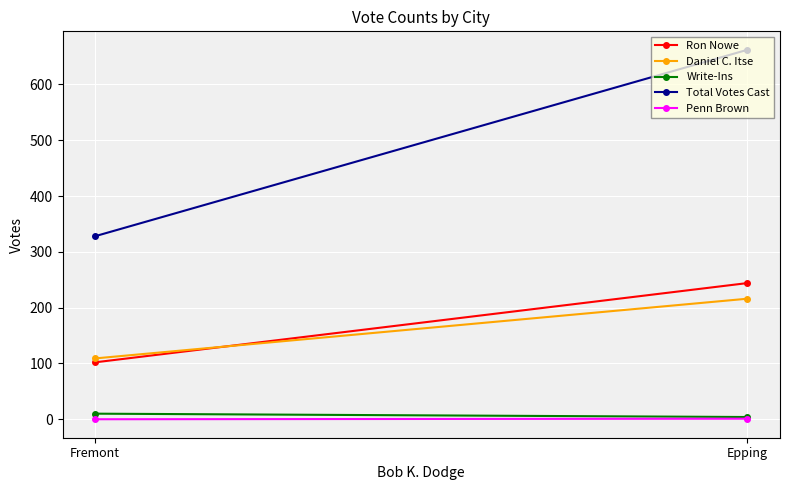

At Fremont, list the series in order from smallest to largest.

Penn Brown, Write-Ins, Ron Nowe, Daniel C. Itse, Total Votes Cast